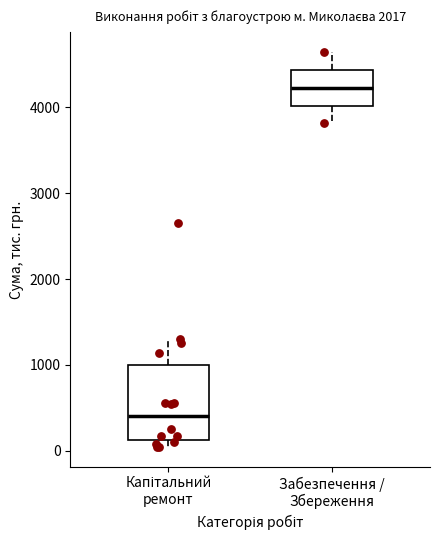

Reading left to right, transcribe this box plot: for each box, give where its median line is, the range the box spans, and where its two whiskers end, as read against the y-axis. The values are not printed on the chart, so give them approximately, as read against the axis.

Капітальний ремонт: median 400, box 100 to 1000, whiskers 0 to 1300
Забезпечення / Збереження: median 4200, box 4000 to 4400, whiskers 3800 to 4600